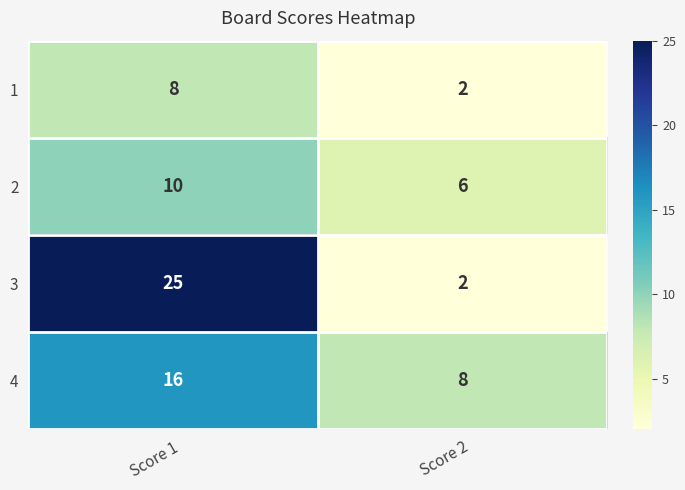

What is the difference between the 1 values at Score 2 and Score 1?

6